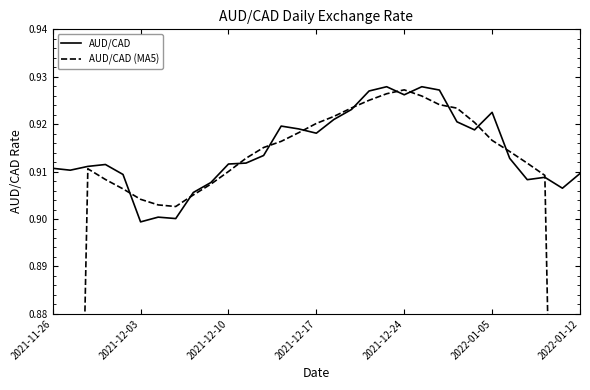

How many times do AUD/CAD (MA5) and AUD/CAD cross each other?

12